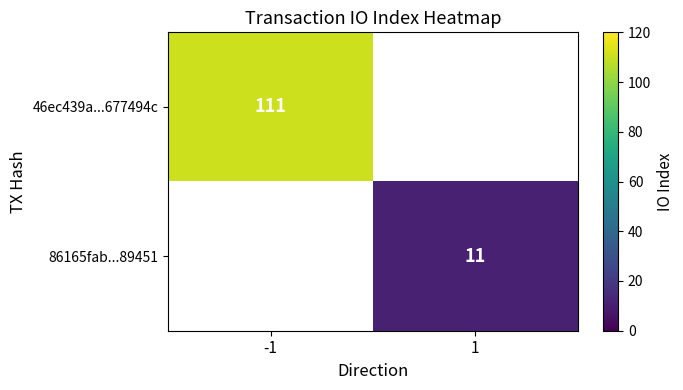

The value of 86165fab...89451 at 1 is 4. True or false?

False